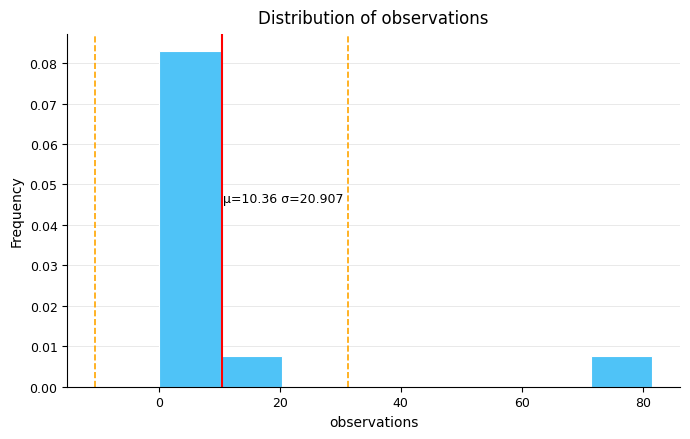

Which range on the x-axis has the tallest bar?

0 to 10